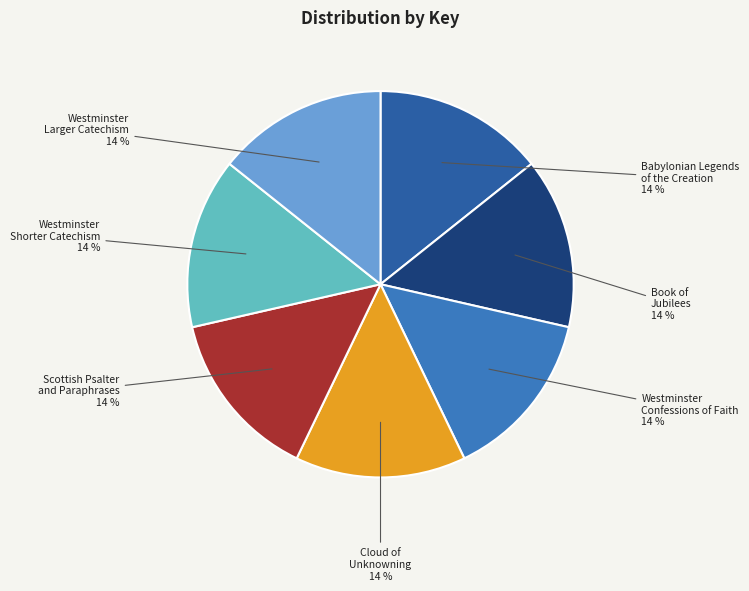

Does any single category account for the majority?

No